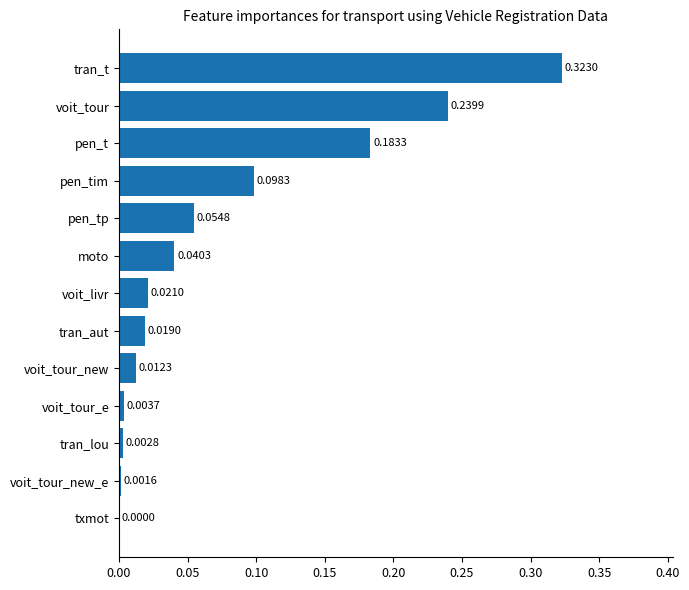

What is the change in value from voit_tour_new to pen_t?

+0.2